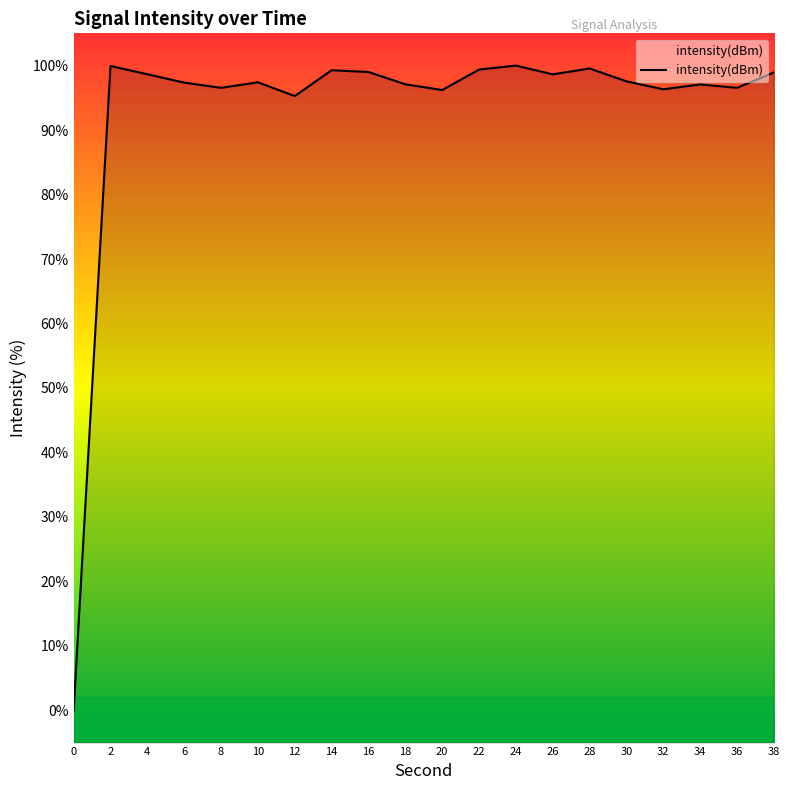

The chart shows a value of 56.9 at 32. True or false?

False